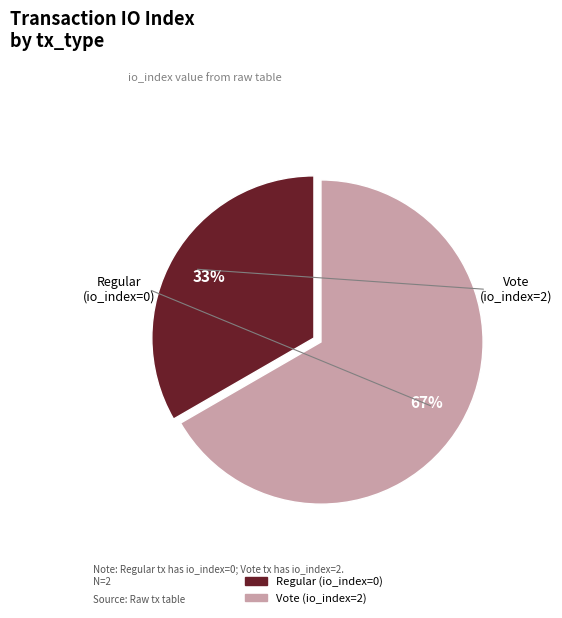

Is Vote the majority of the pie?

Yes